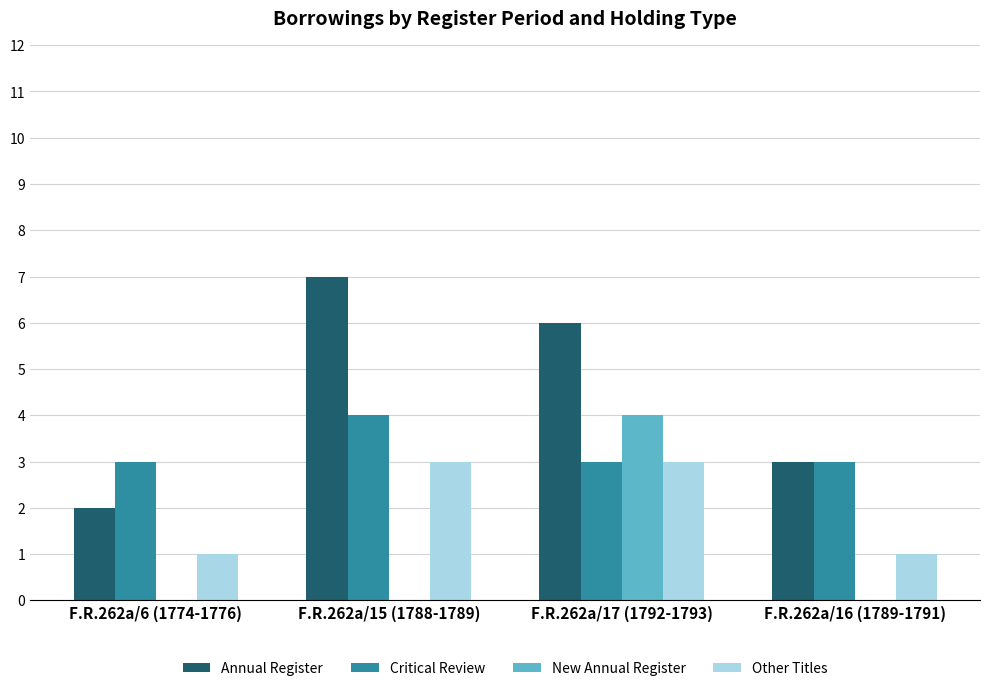

At which category is the sum across all series the highest?

F.R.262a/17 (1792-1793)